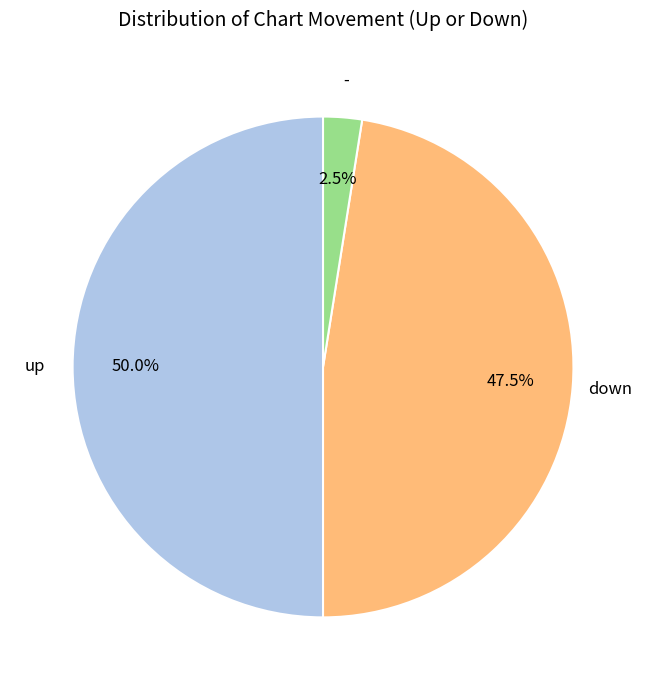

Is - the majority of the pie?

No